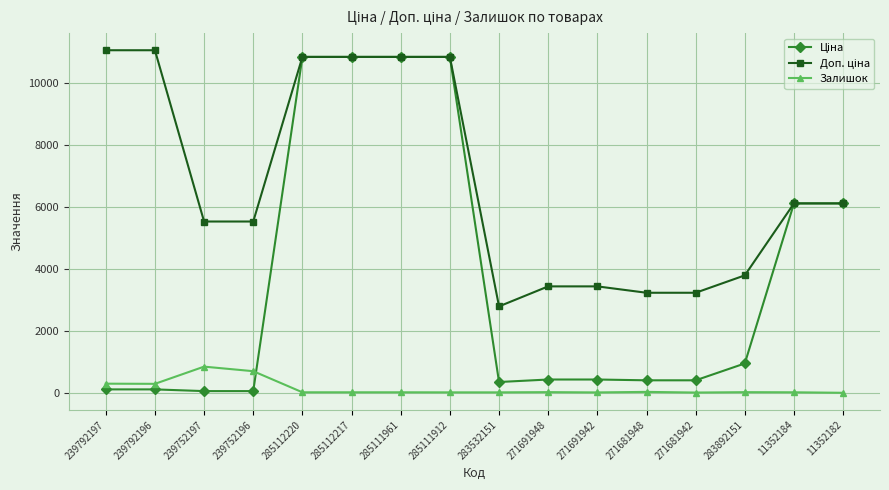

What is the greatest value displayed?

11055.0